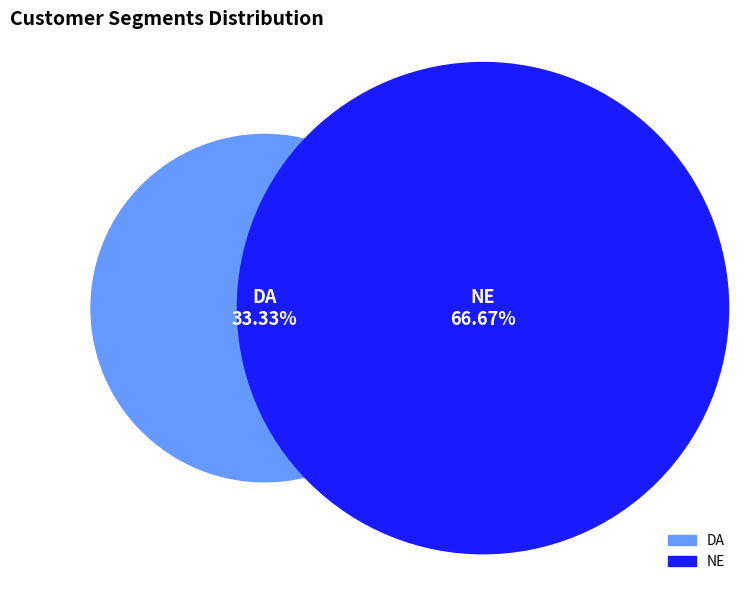

What is the change in value from DA to NE?

+1